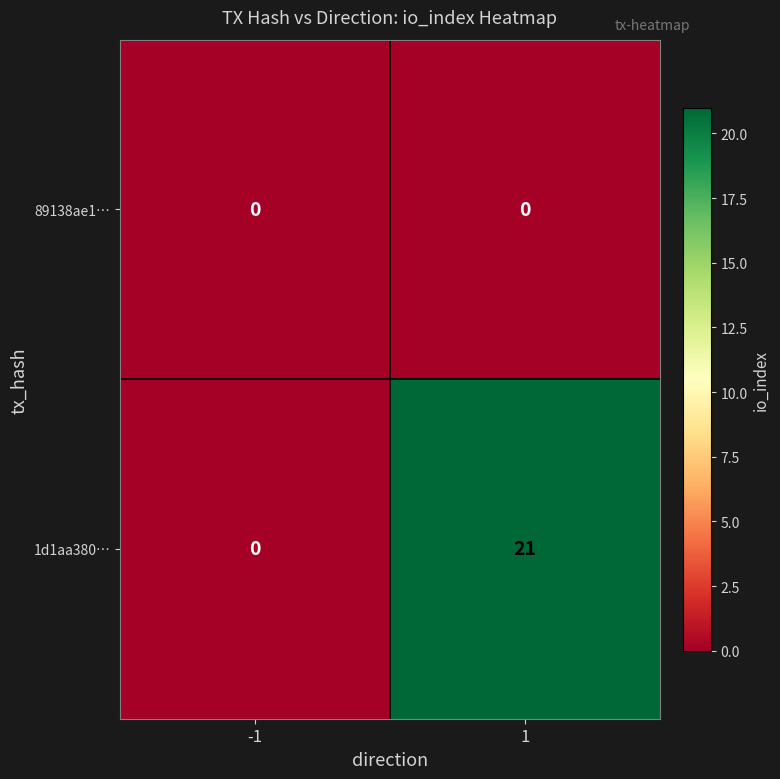

At how many categories does at least one series exceed 17?

1